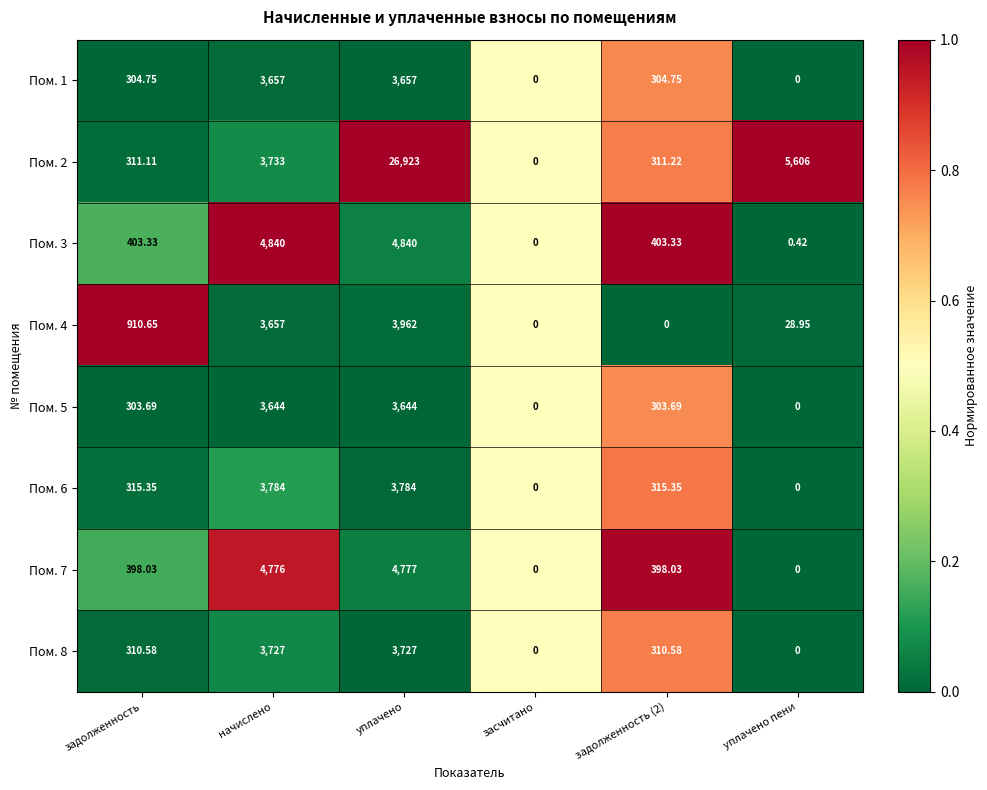

Rank the series by their maximum value, from highest to lowest.

Пом. 2, Пом. 3, Пом. 7, Пом. 4, Пом. 6, Пом. 8, Пом. 1, Пом. 5